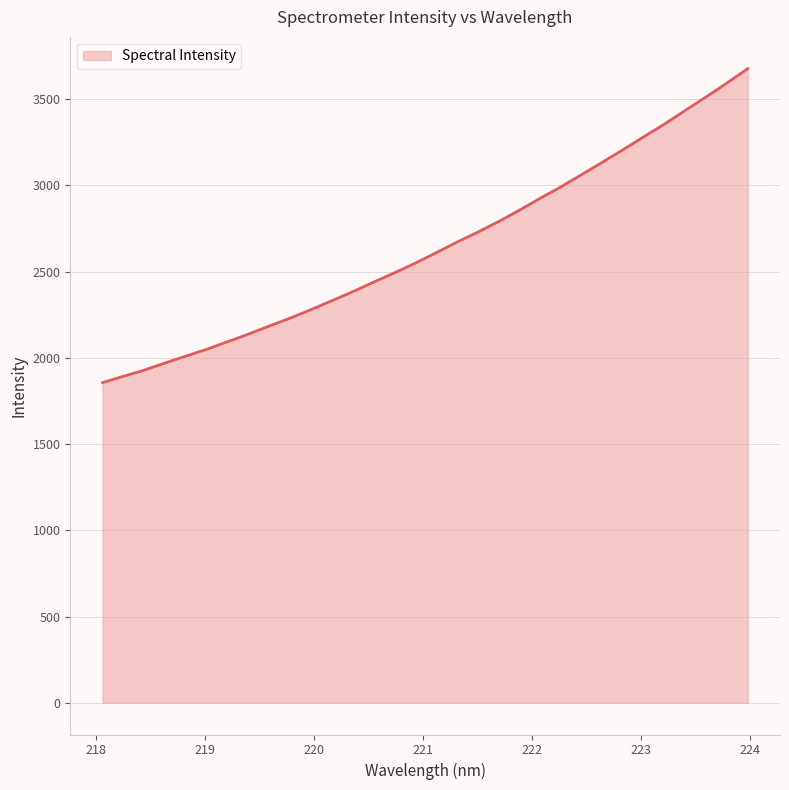

What is the greatest value displayed?

3676.1